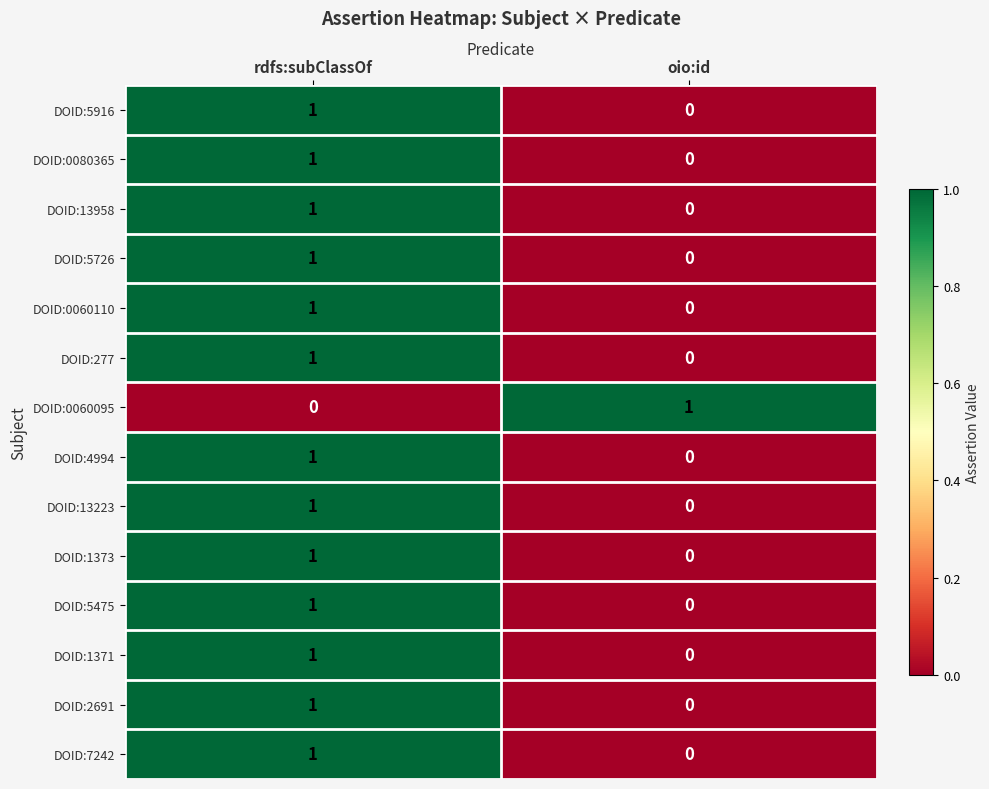

The value of DOID:5726 at oio:id is 1. True or false?

False